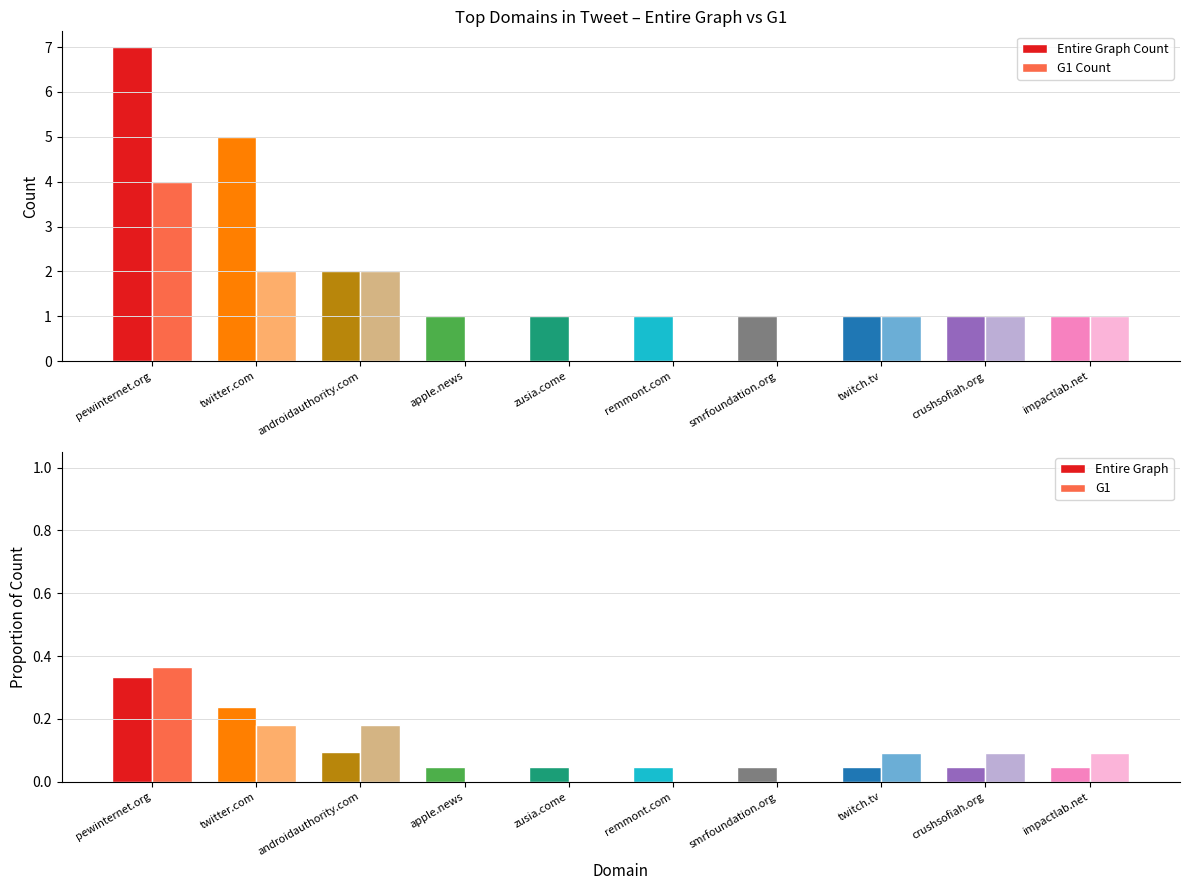

What are all the series names shown in the legend?

Entire Graph Count, G1 Count